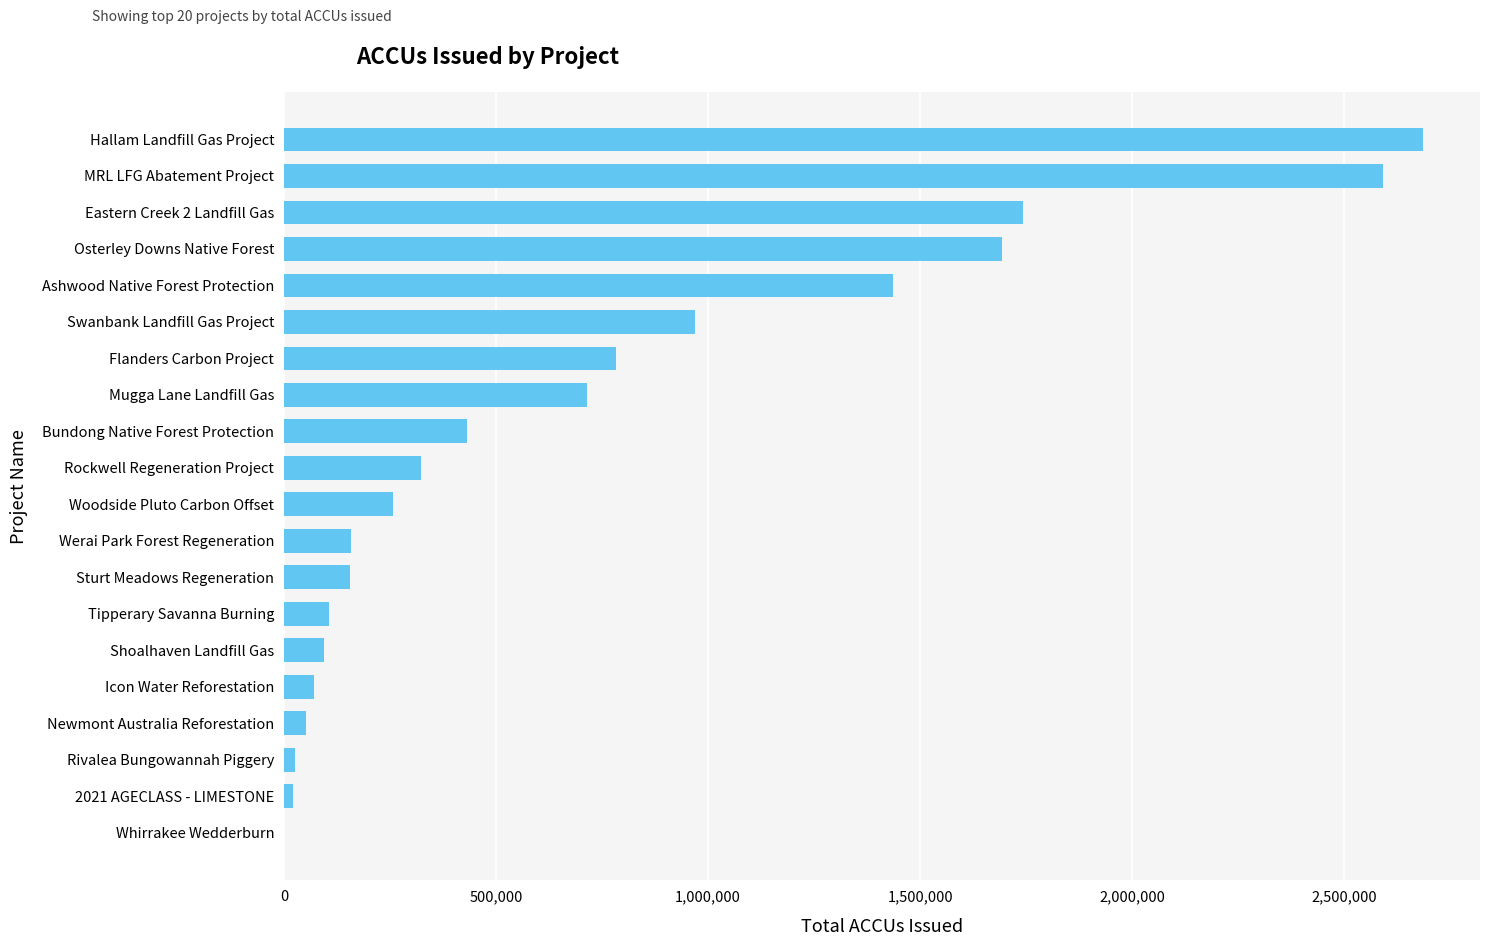

The chart shows a value of 998050 at Mugga Lane Landfill Gas. True or false?

False